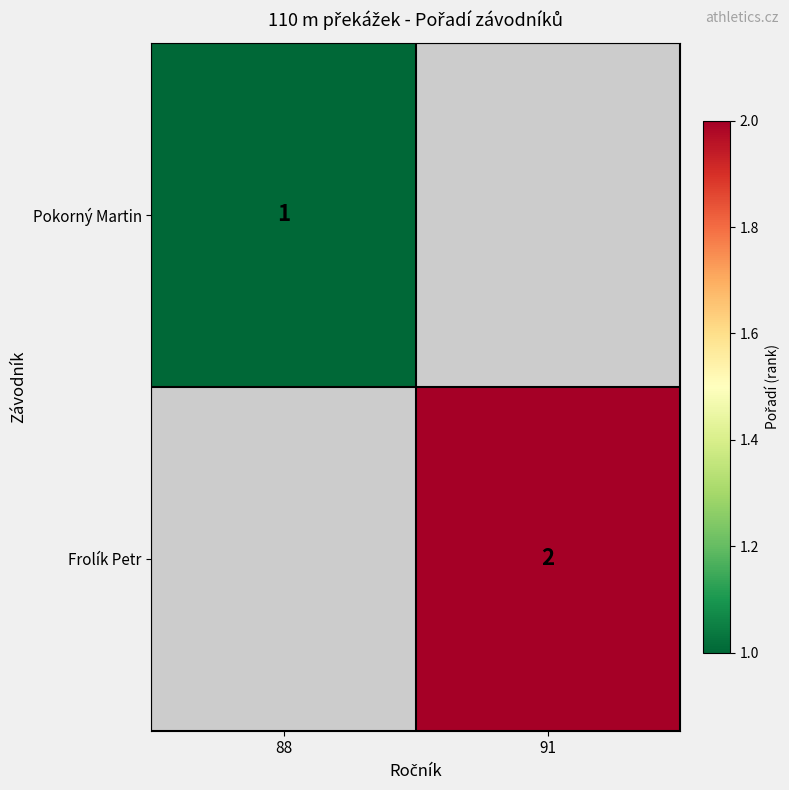

The Frolík Petr series shows 2 at 91. True or false?

True